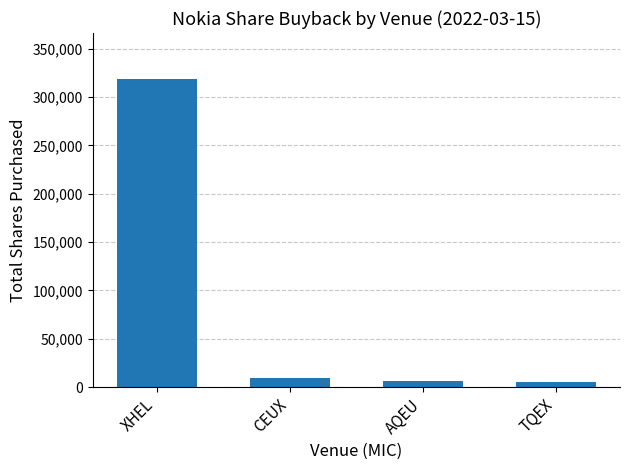

What is the label of the 4th bar from the left?

TQEX